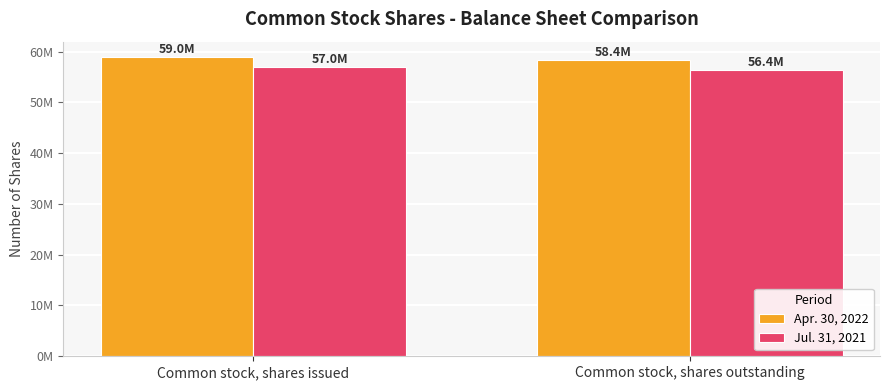

At which label does Apr. 30, 2022 reach its peak?

Common stock, shares issued